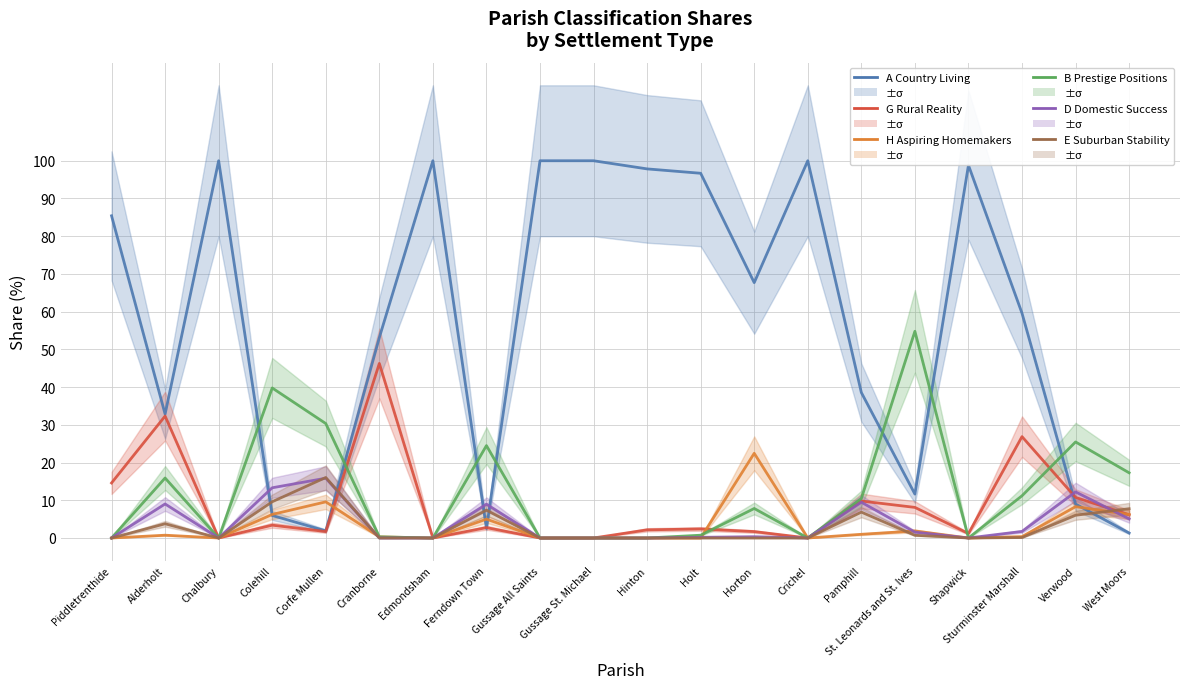

Which category has the highest value across all series?

Chalbury